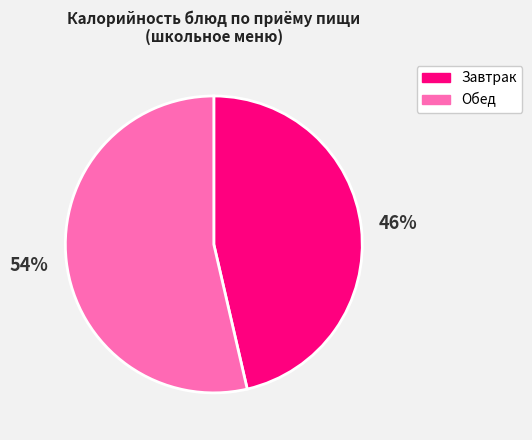

Rank the categories by value from highest to lowest.

Обед, Завтрак